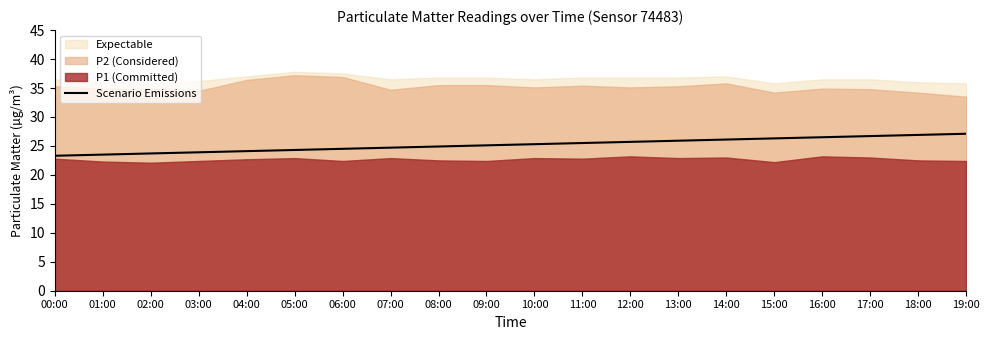

What is the maximum value for Scenario Emissions?

27.1